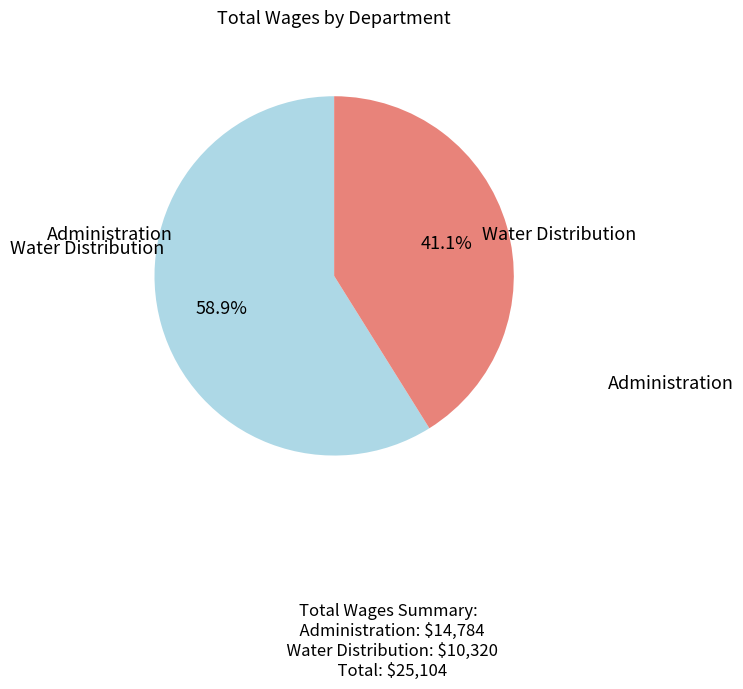

Is there a majority slice in this chart?

Yes